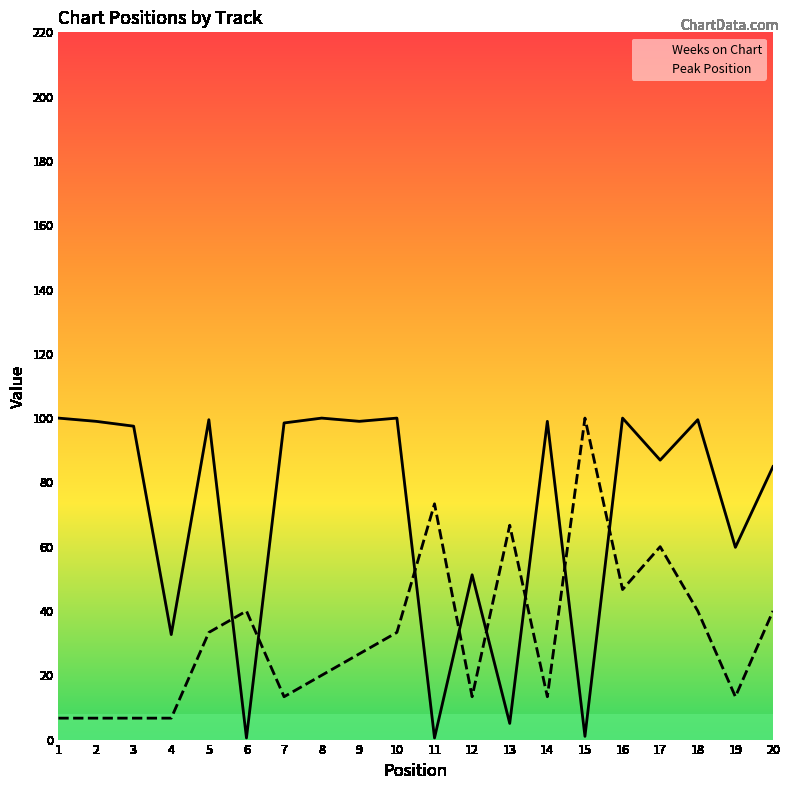

What is the sum of all Peak Position values?

660.0